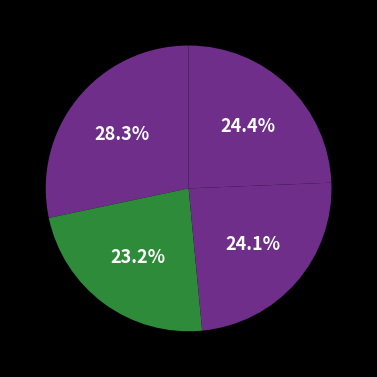

Count the number of slices in the pie.

4